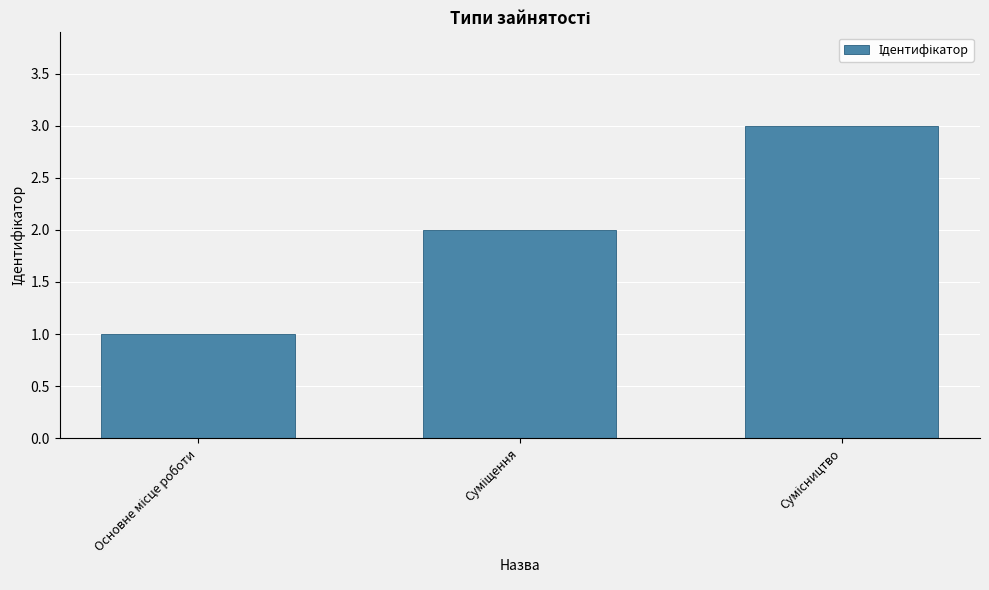

What is the maximum value shown in the chart?

3